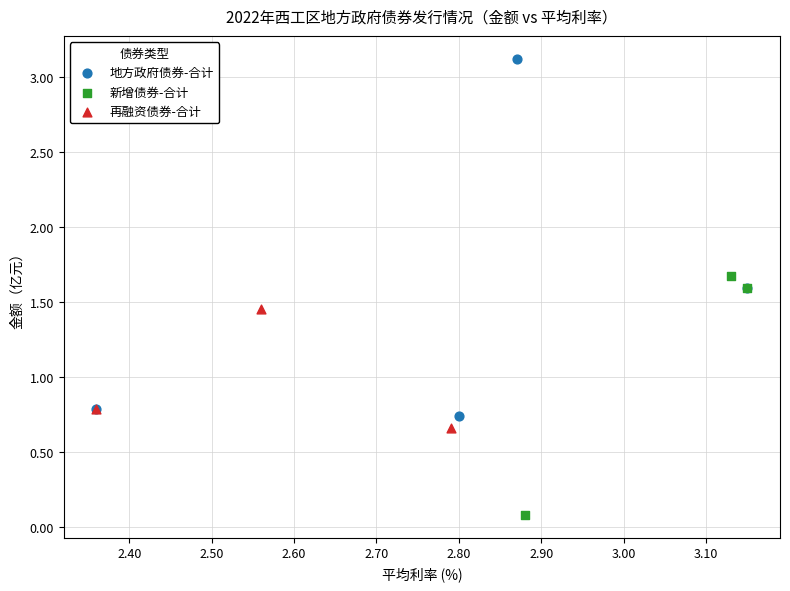

Which series contains the lowest Y value?

新增债券-合计